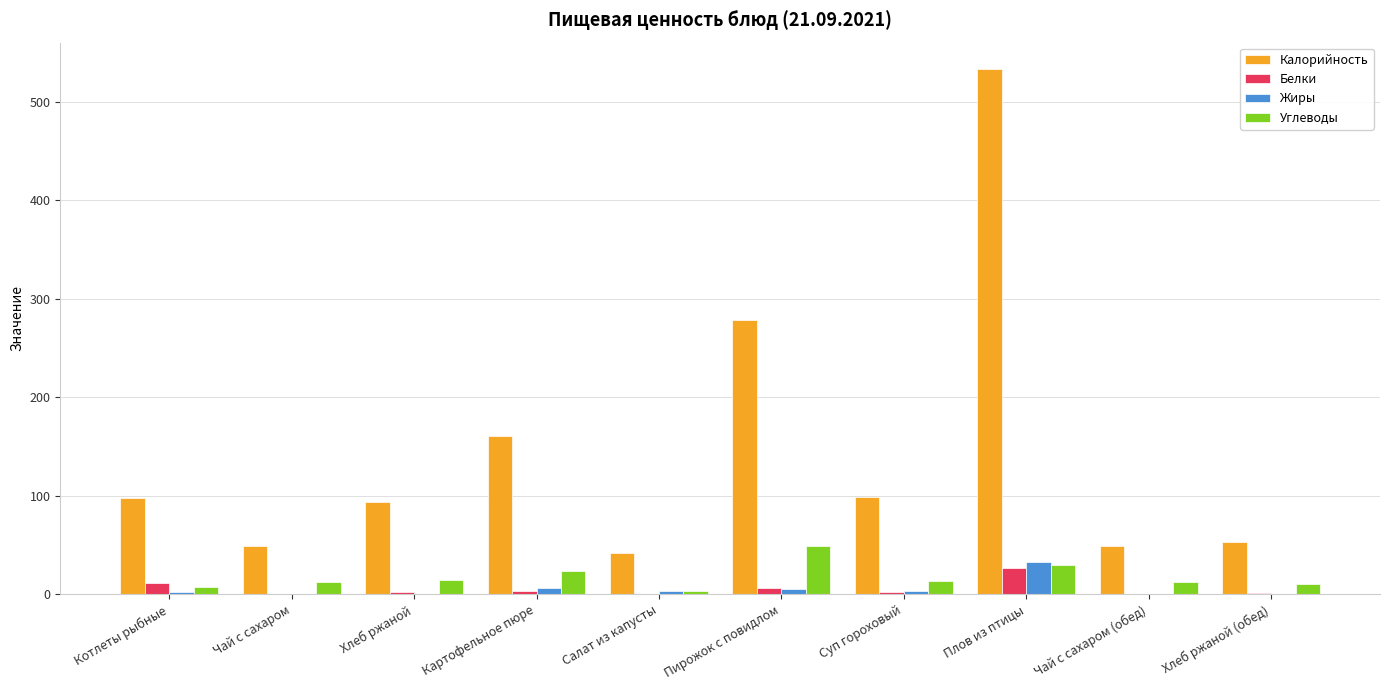

Between Пирожок с повидлом and Плов из птицы, which series saw the biggest shift?

Калорийность